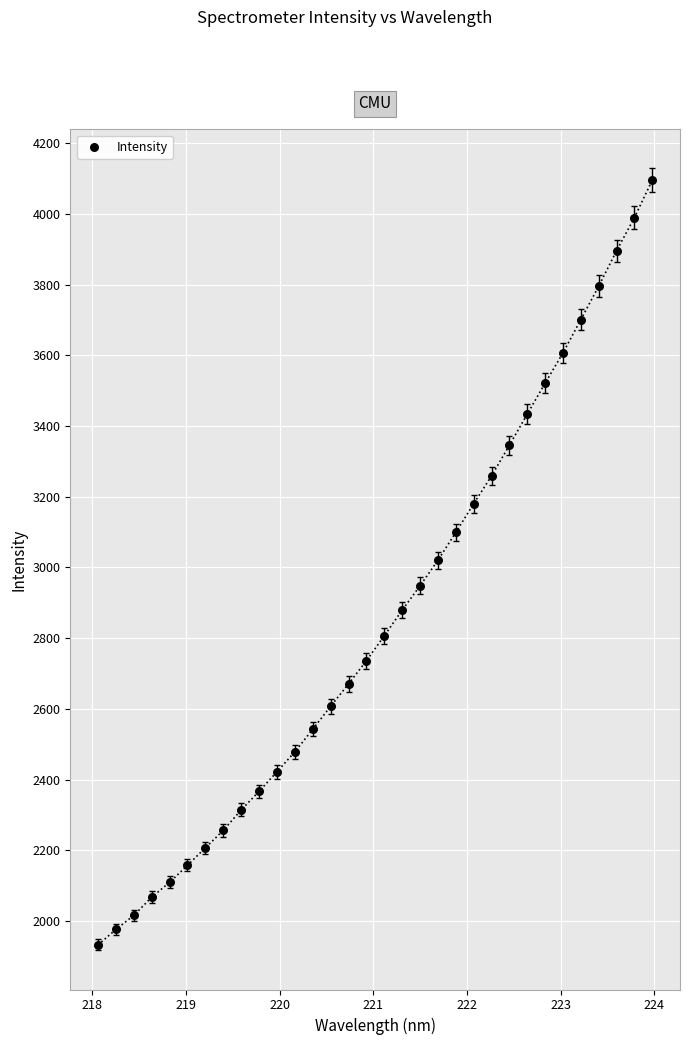

What is the range of Y values (max minus min)?

2162.7